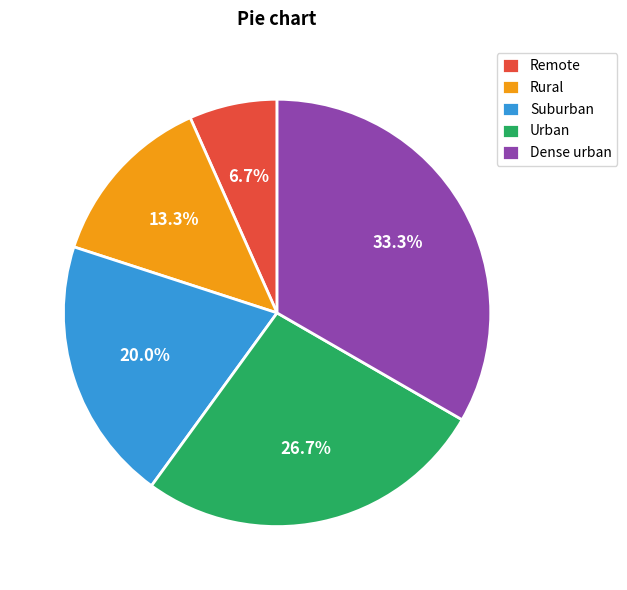

Approximately how many times larger is the value at Remote compared to Suburban?

0.3